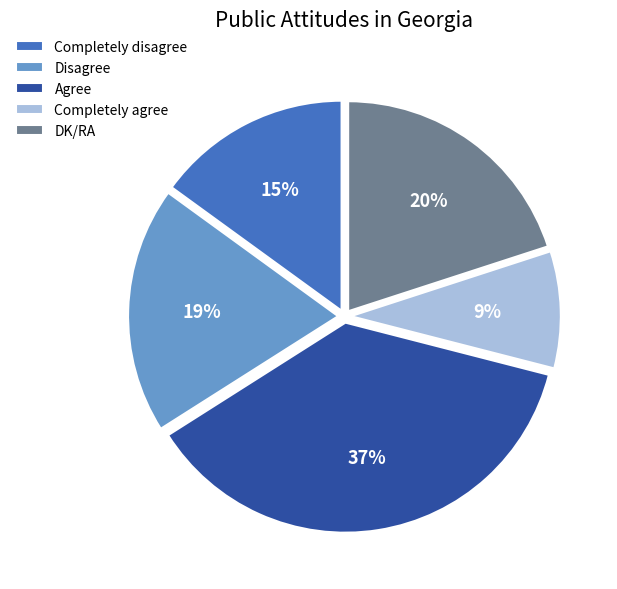

Count the number of slices in the pie.

5